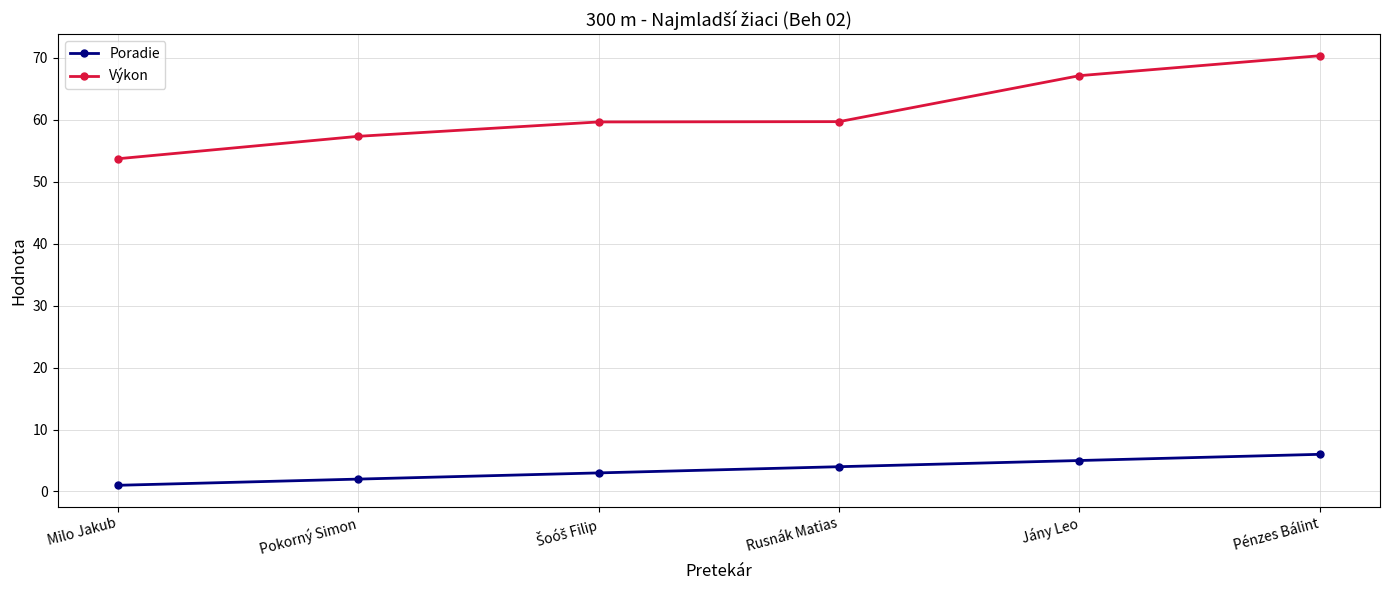

Which category has the lowest value across all series?

Milo Jakub